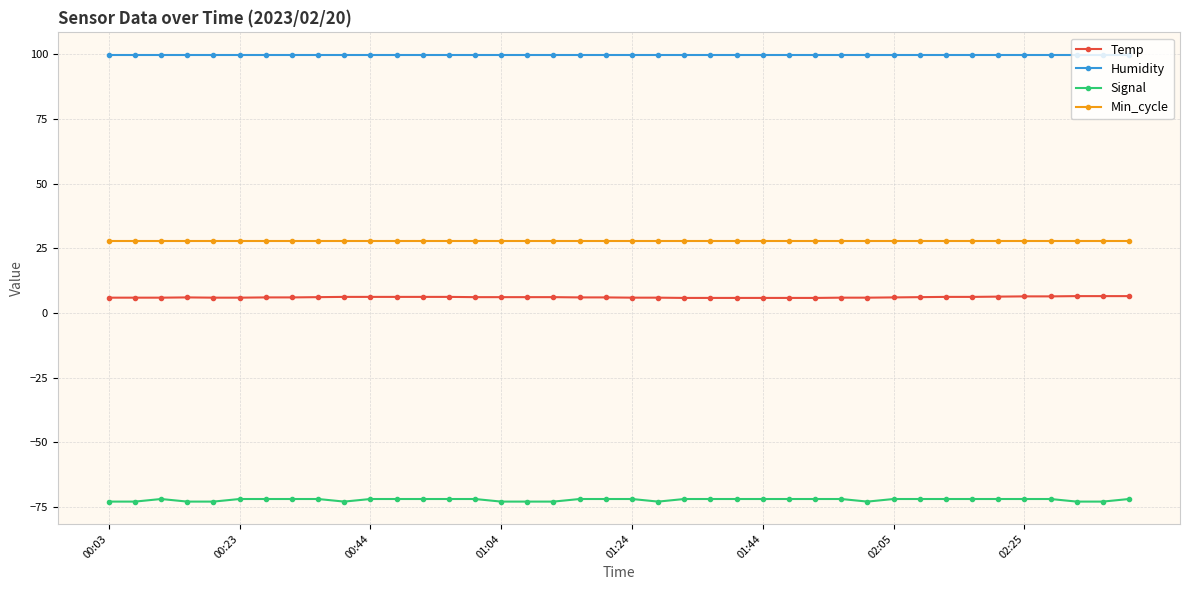

What is the maximum value shown in the chart?

99.9